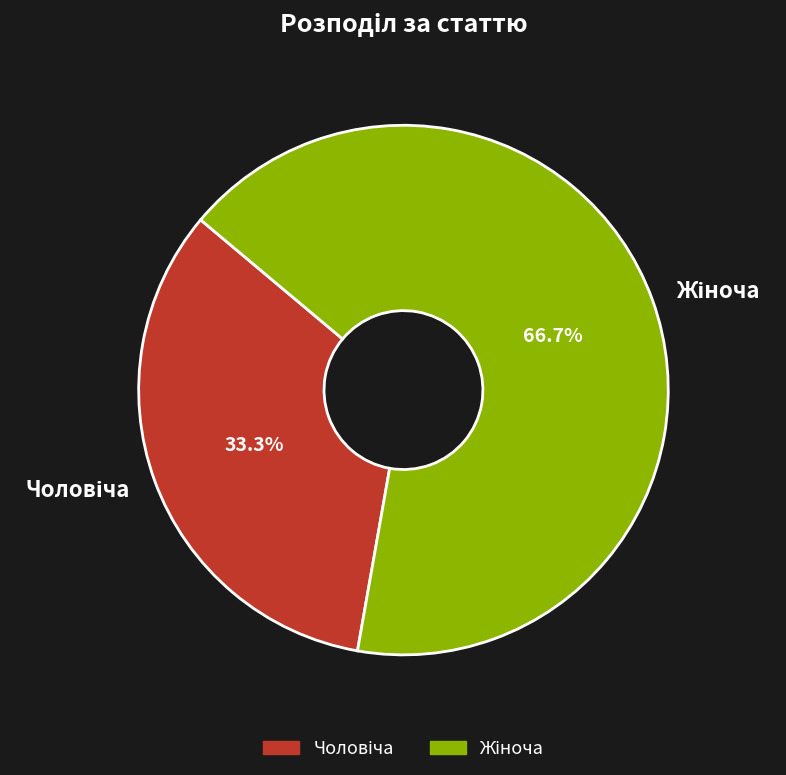

How many segments does this pie chart have?

2